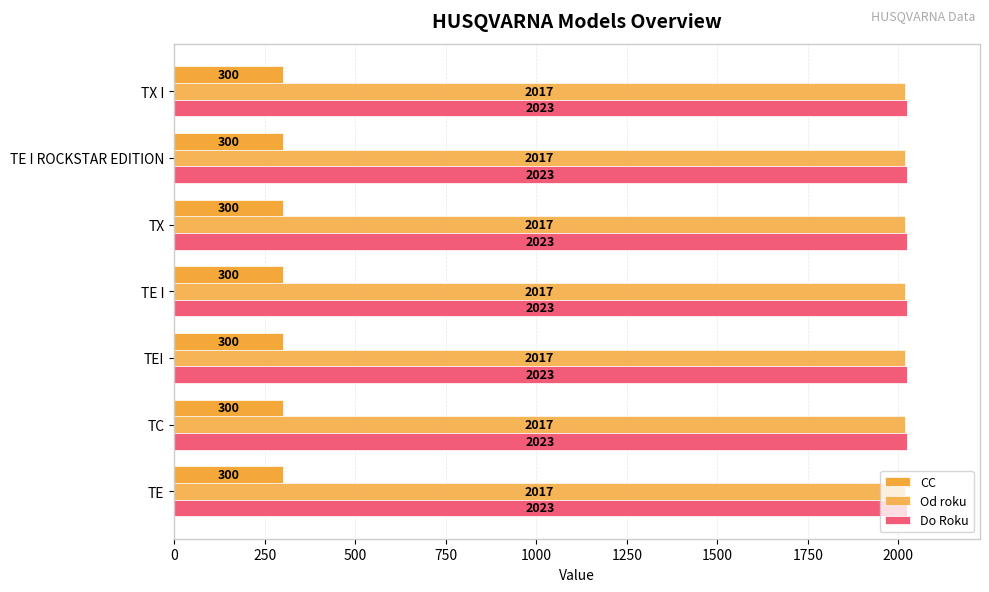

How many series are shown in this chart?

3